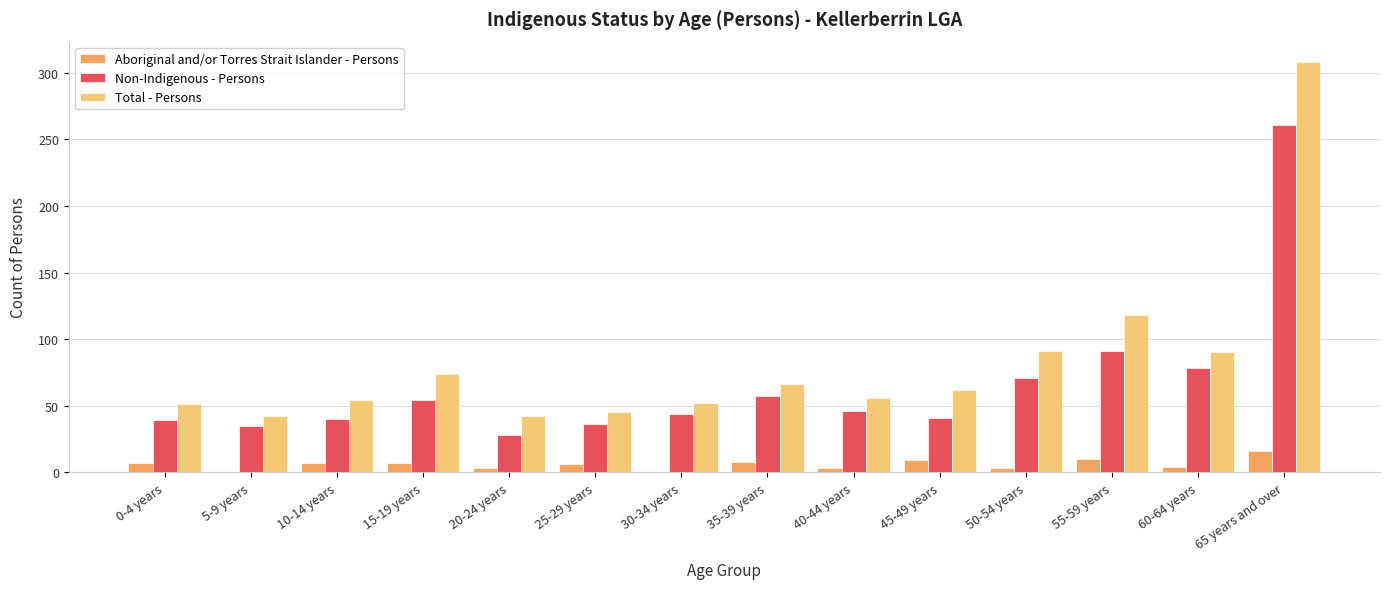

The value of Non-Indigenous - Persons at 55-59 years is 127. True or false?

False